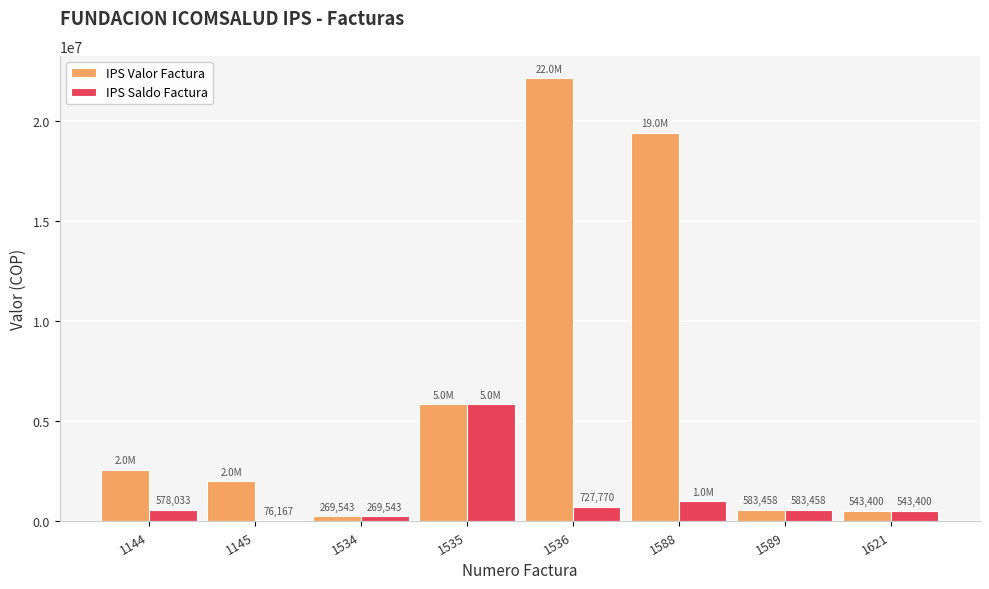

How many groups of bars are there?

8